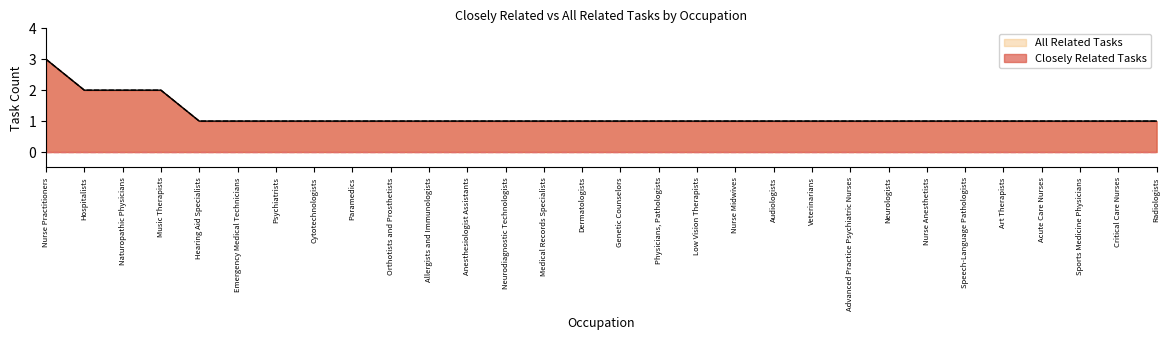

Which series has the widest spread of values?

Closely Related Tasks